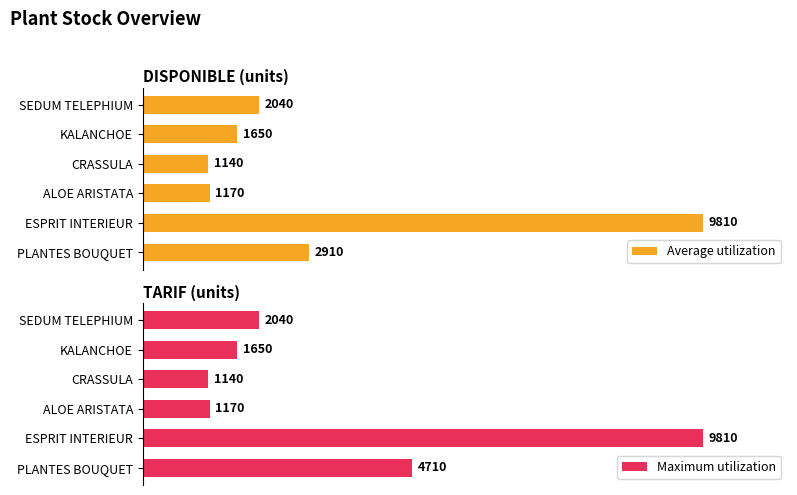

What is the maximum value shown in the chart?

9810